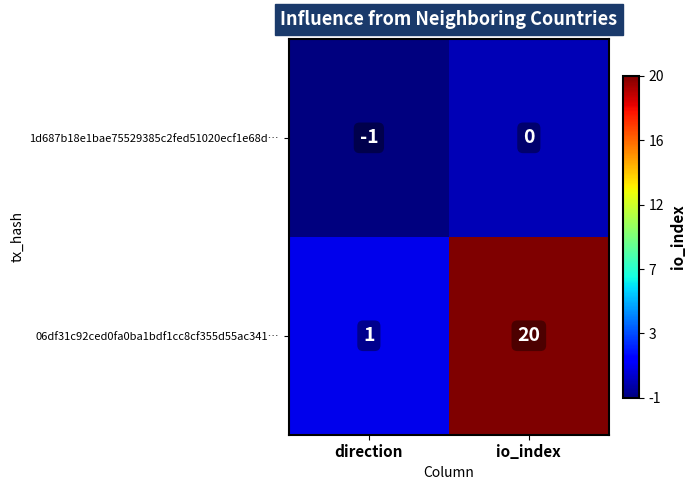

List the series in order of their overall mean, lowest first.

1d687b18e1bae75529385c2fed51020ecf1e68d…, 06df31c92ced0fa0ba1bdf1cc8cf355d55ac341…